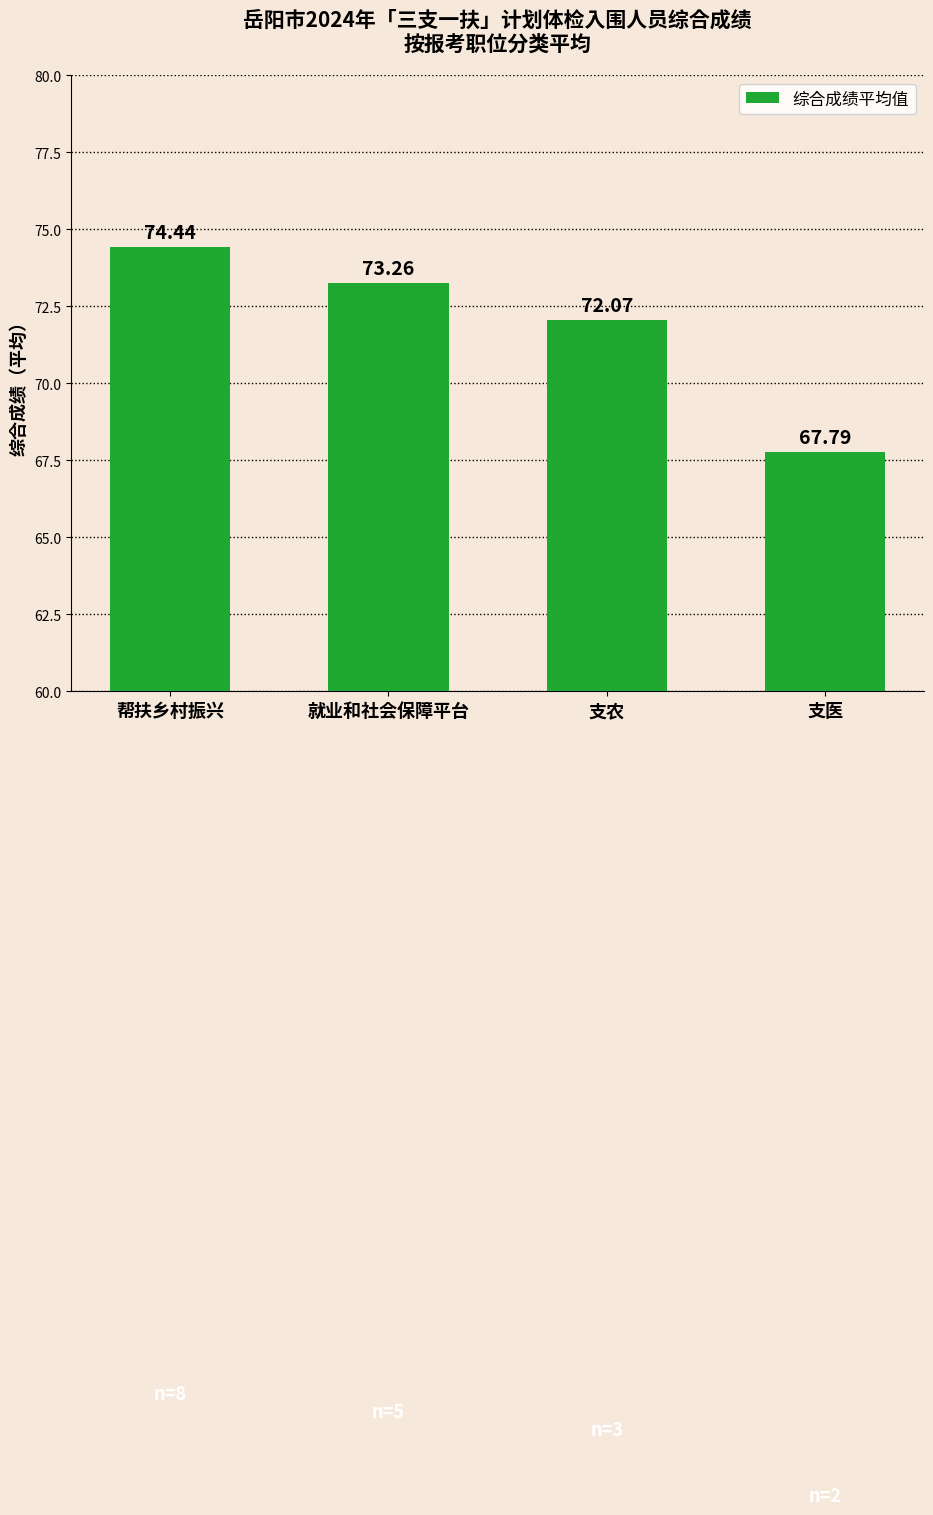

Rank the categories by value from highest to lowest.

帮扶乡村振兴, 就业和社会保障平台, 支农, 支医